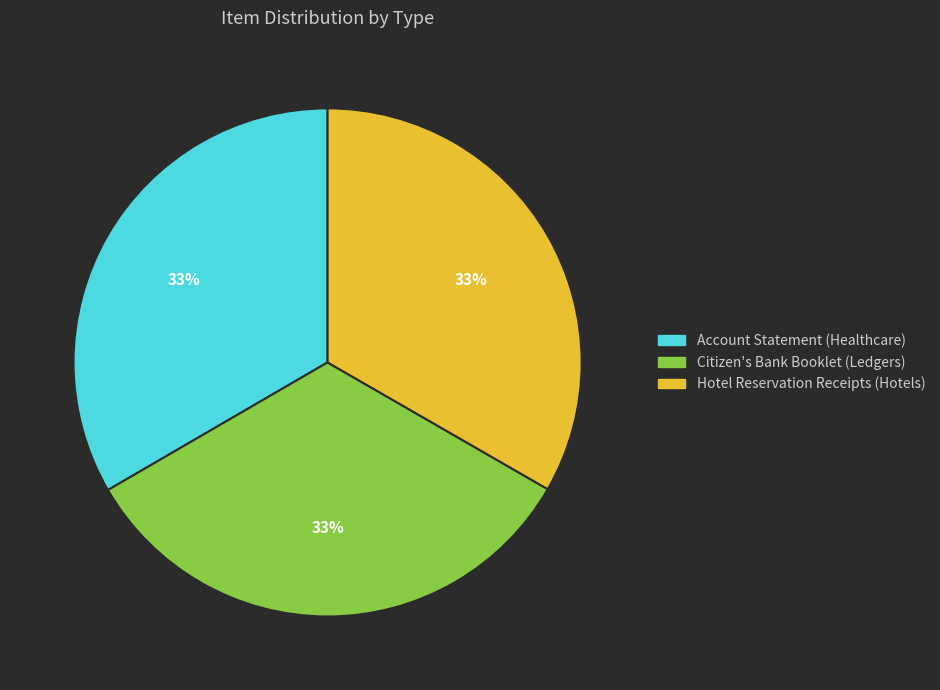

To the nearest percent, what is the average slice percentage?

33%